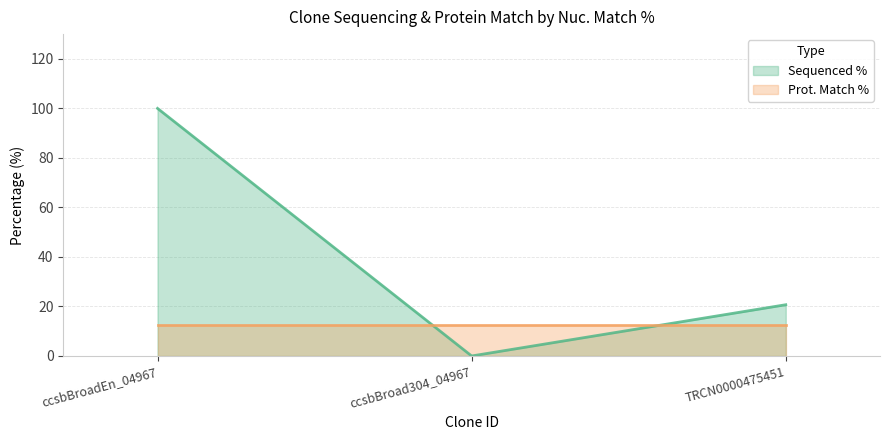

What is the maximum value shown in the chart?

100.0